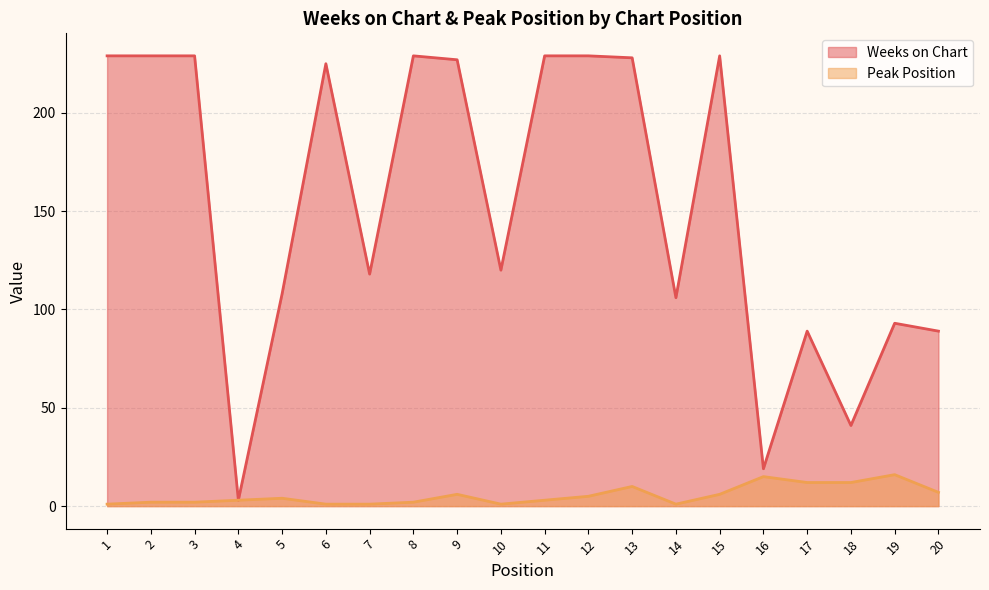

Reading left to right, transcribe all the data shown in this chart.

Weeks on Chart: 229	229	229	3	108	225	118	229	227	120	229	229	228	106	229	19	89	41	93	89
Peak Position: 1	2	2	3	4	1	1	2	6	1	3	5	10	1	6	15	12	12	16	7